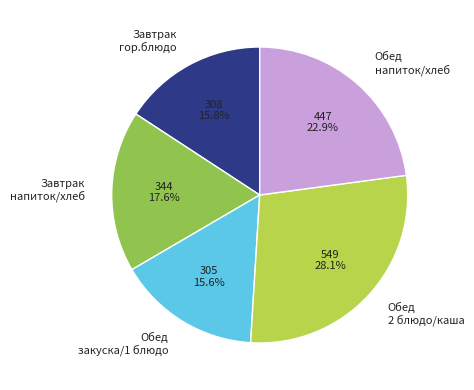

Combined, what portion of the pie is Завтрак гор.блюдо and Обед закуска/1 блюдо?

31.4%